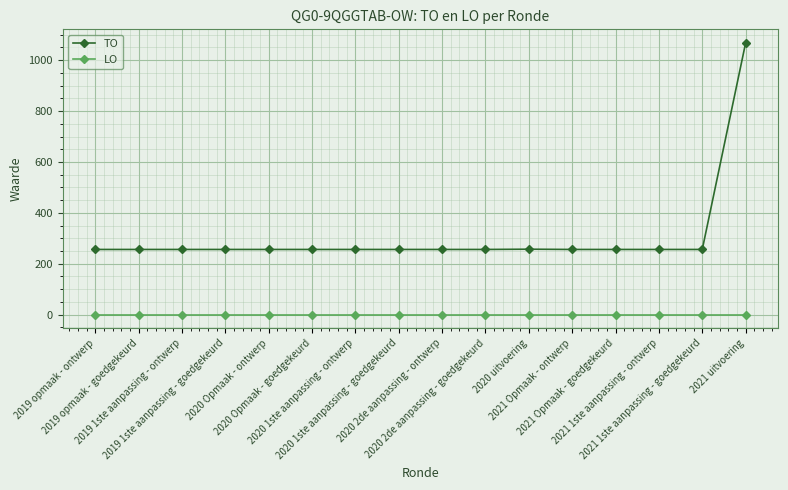

True or false: TO and LO cross at least once.

False